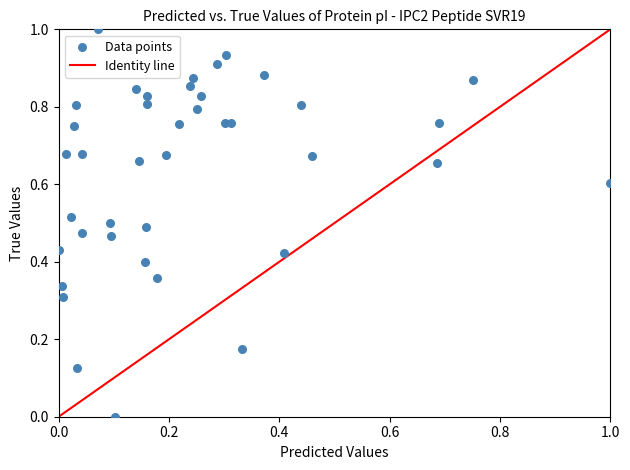

What is the range of Y values (max minus min)?

1.0